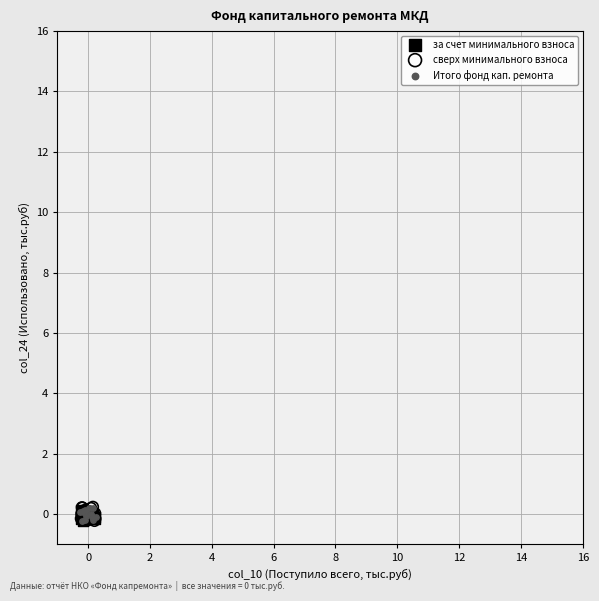

What are all the series names shown in the legend?

за счет минимального взноса, сверх минимального взноса, Итого фонд кап. ремонта